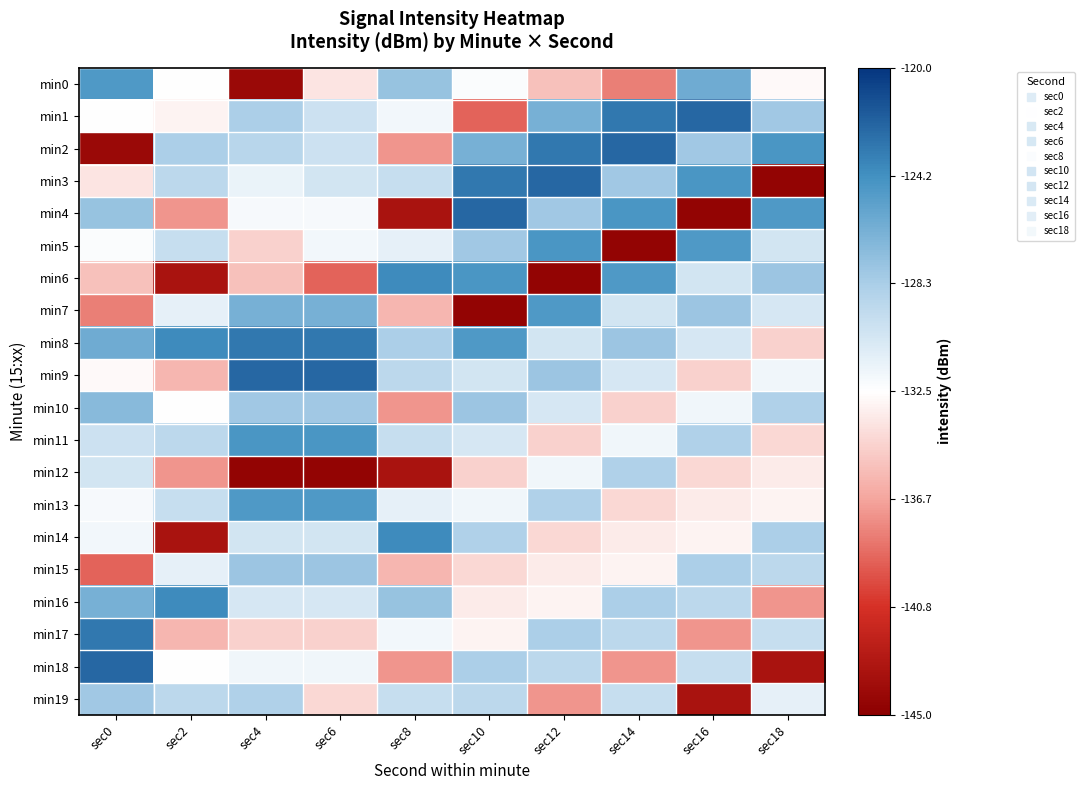

Which series has the largest total across all categories?

min8